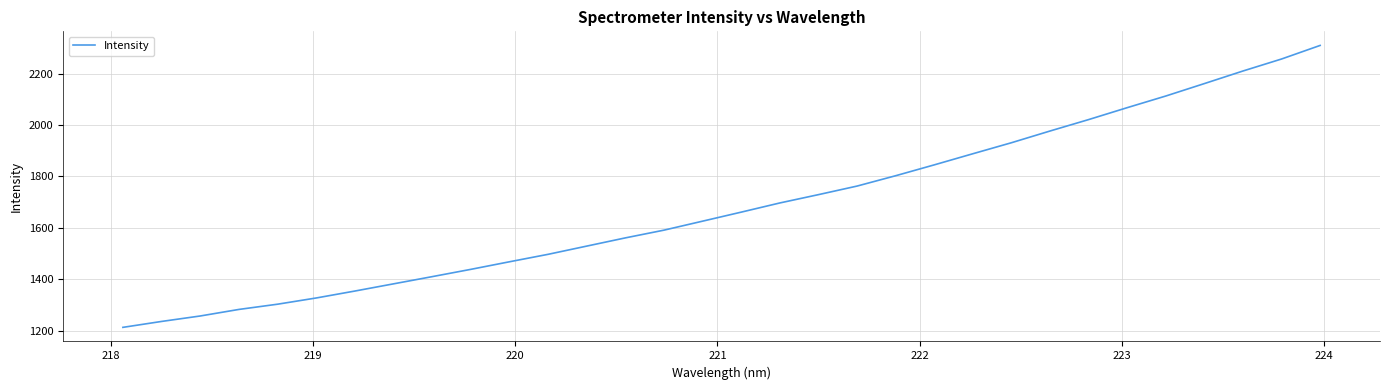

What is the difference between the maximum and minimum values?

1096.5